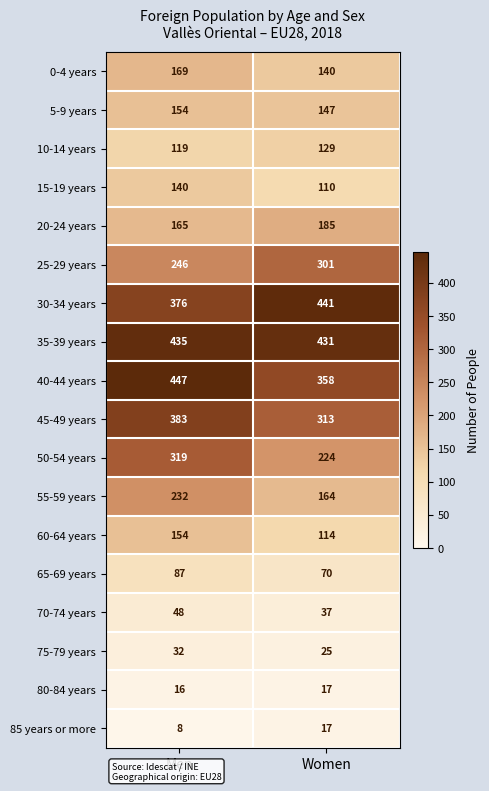

List the labels in order of 30-34 years value, smallest first.

Men, Women